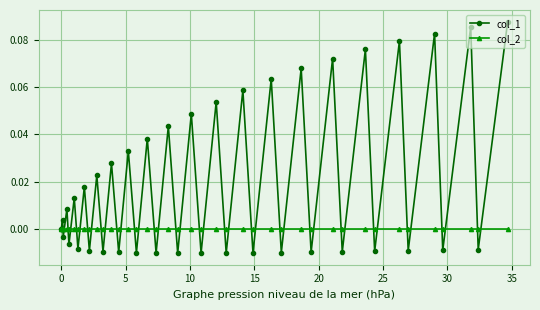

Which series has the widest spread of values?

col_1